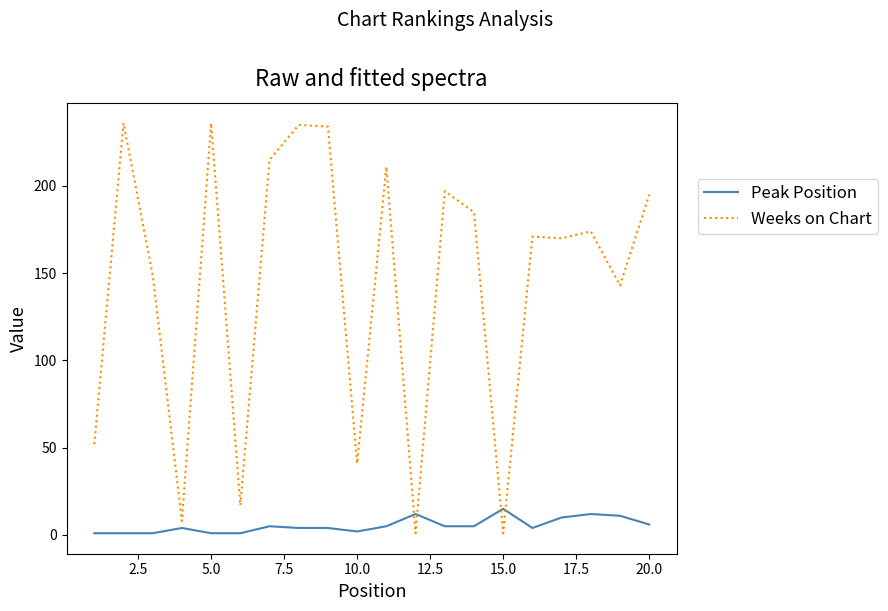

What is the greatest value displayed?

236